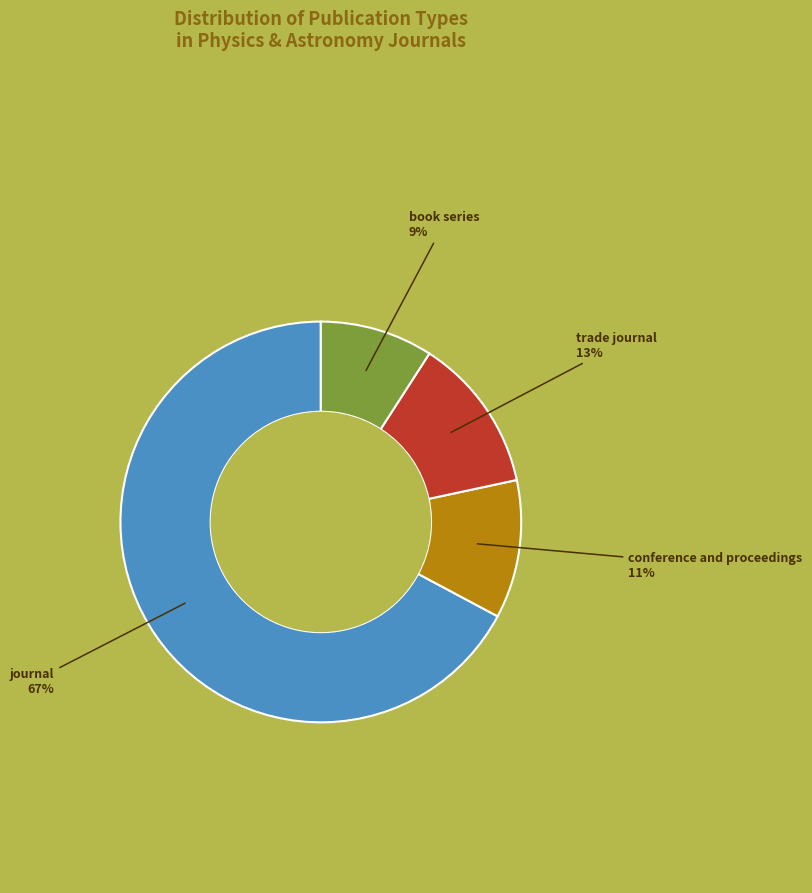

Is it true that journal is 67% of the pie?

True